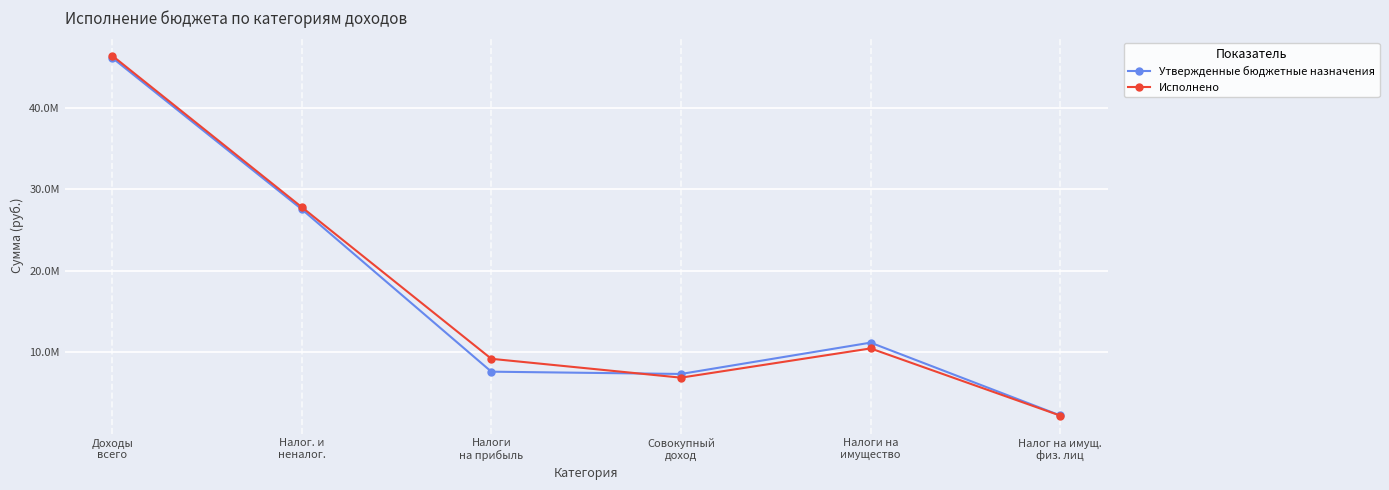

Which series changed the most between Налоги
на прибыль and Налоги на
имущество?

Утвержденные бюджетные назначения